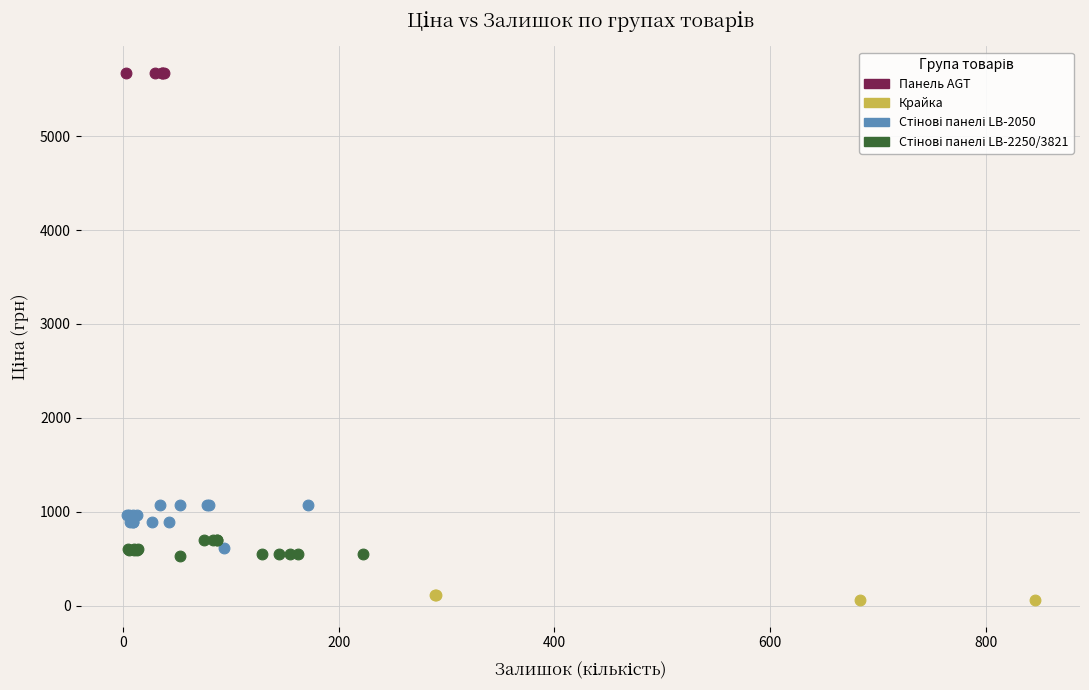

Which series reaches the maximum Y coordinate?

Панель AGT